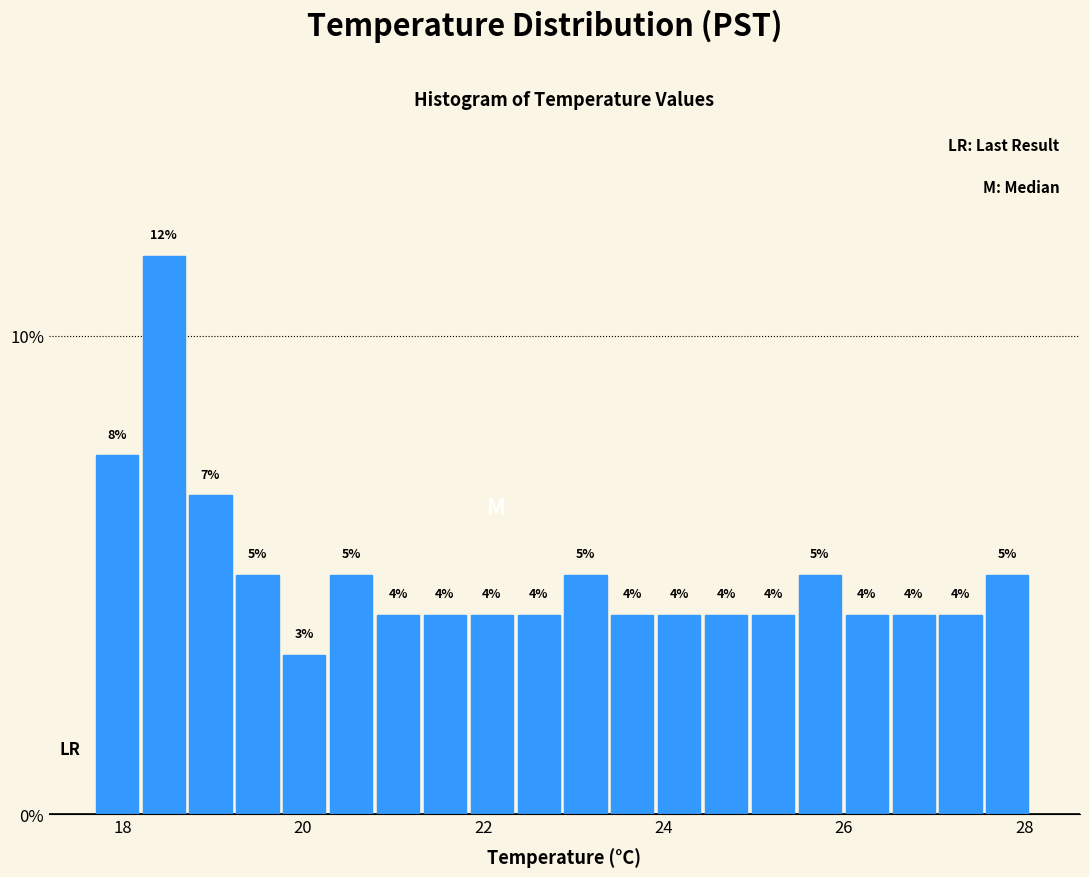

Read against the x-axis, roughly where is the centre of the tallest bar?

18.4